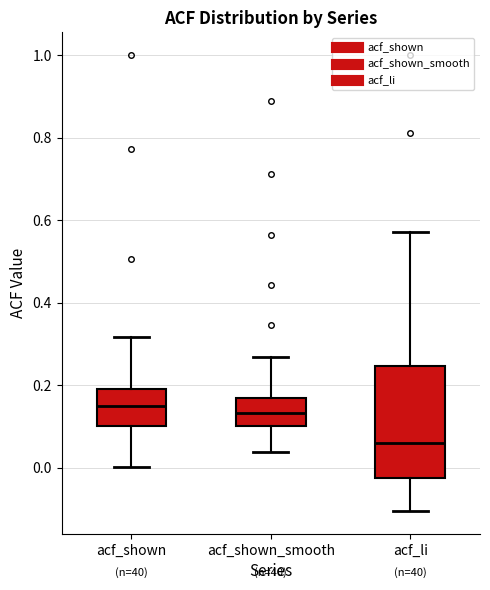

Reading left to right, transcribe this box plot: for each box, give where its median line is, the range the box spans, and where its two whiskers end, as read against the y-axis. The values are not printed on the chart, so give them approximately, as read against the axis.

acf_shown: median 0.16, box 0.10 to 0.20, whiskers 0.00 to 0.32
acf_shown_smooth: median 0.14, box 0.10 to 0.16, whiskers 0.04 to 0.26
acf_li: median 0.06, box -0.02 to 0.24, whiskers -0.10 to 0.58